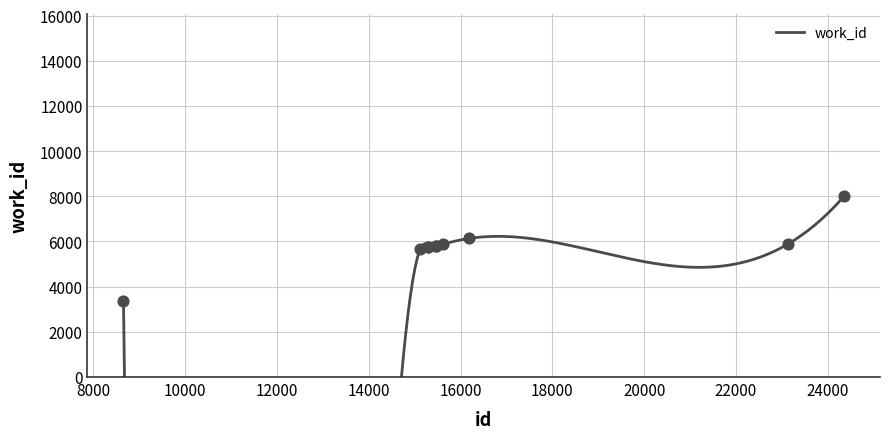

What is the change in value from 8658 to 15624?

+2502